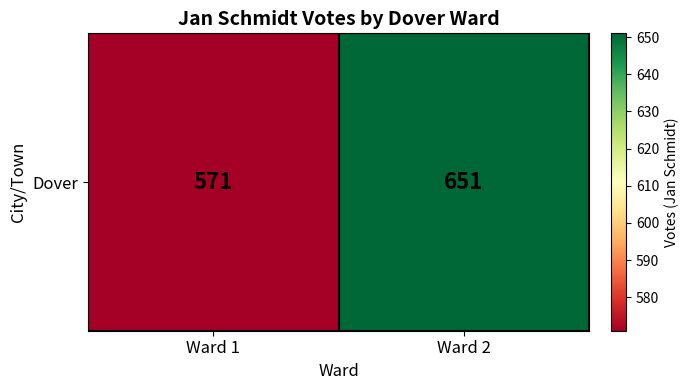

Rank the categories by value from lowest to highest.

Ward 1, Ward 2